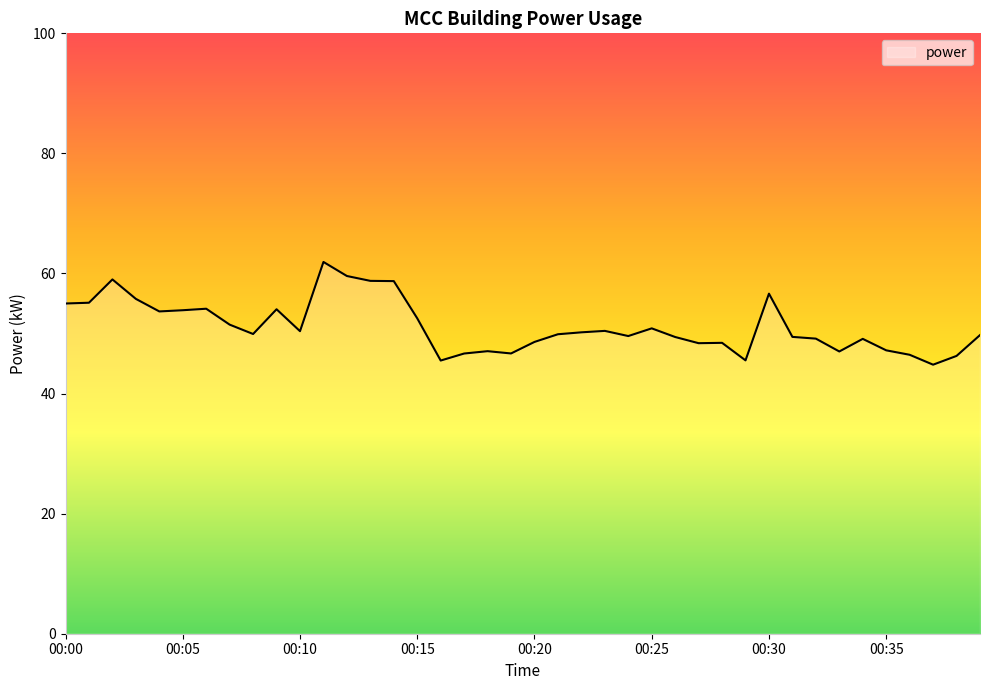

What is the difference between the maximum and minimum values?

17.1